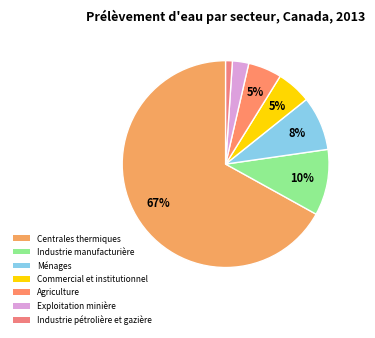

Is there any slice that represents more than half of the pie?

Yes